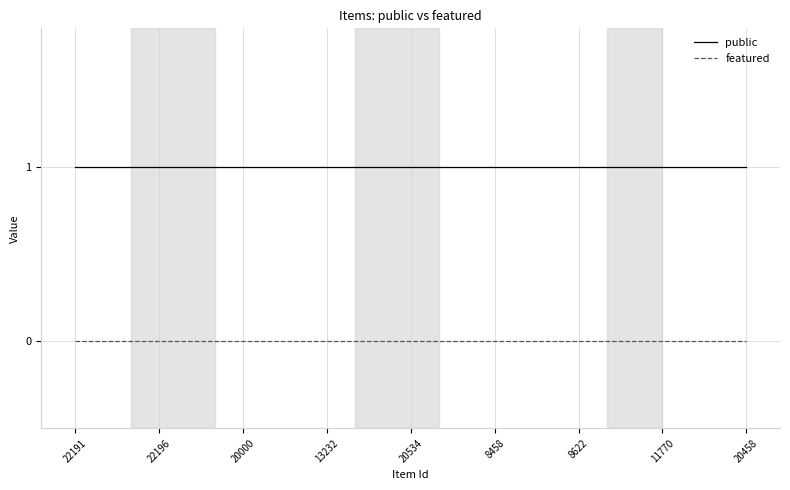

True or false: featured and public intersect in this chart.

False